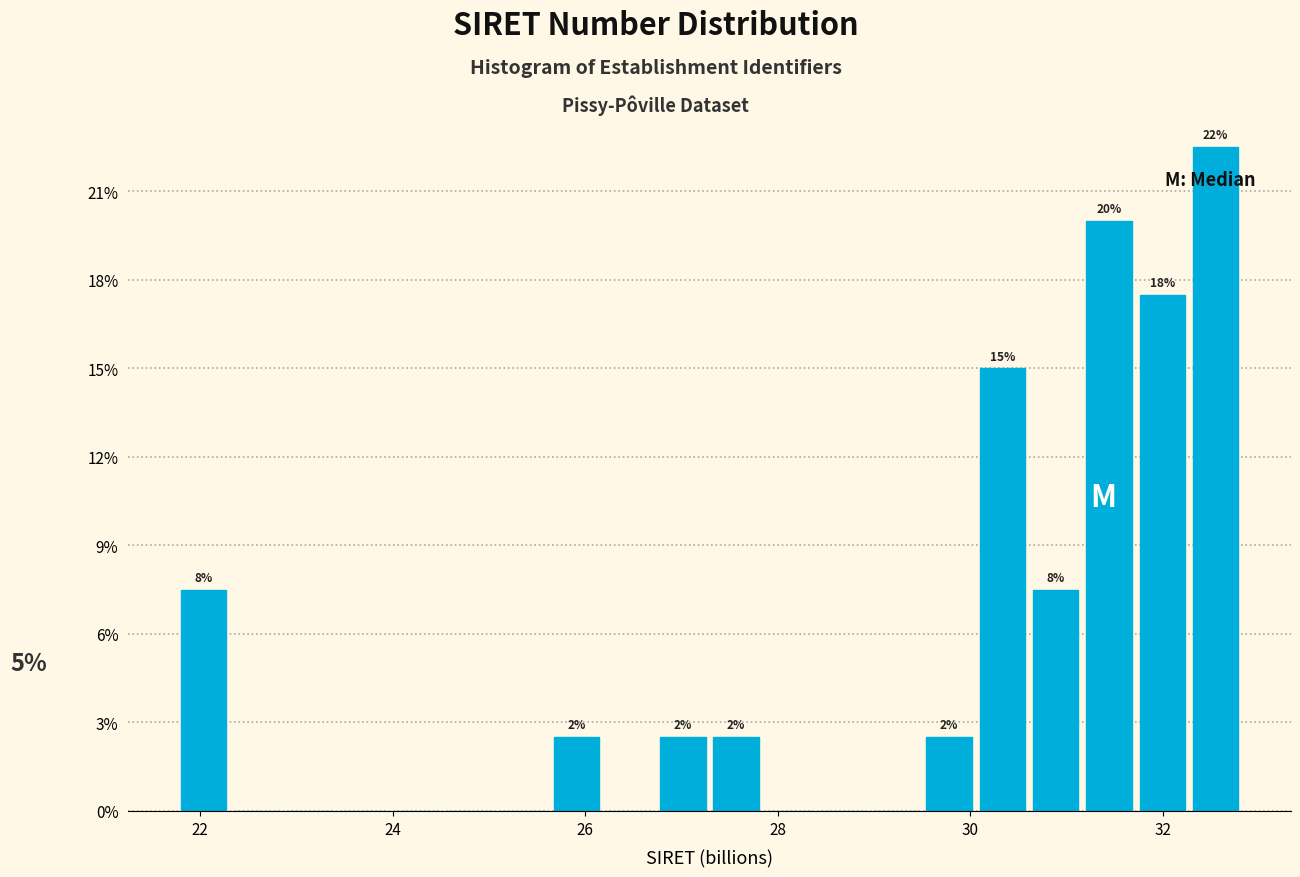

Around what value on the x-axis is the tallest bar? Give the approximate position of its centre, as read against the axis.

32.6